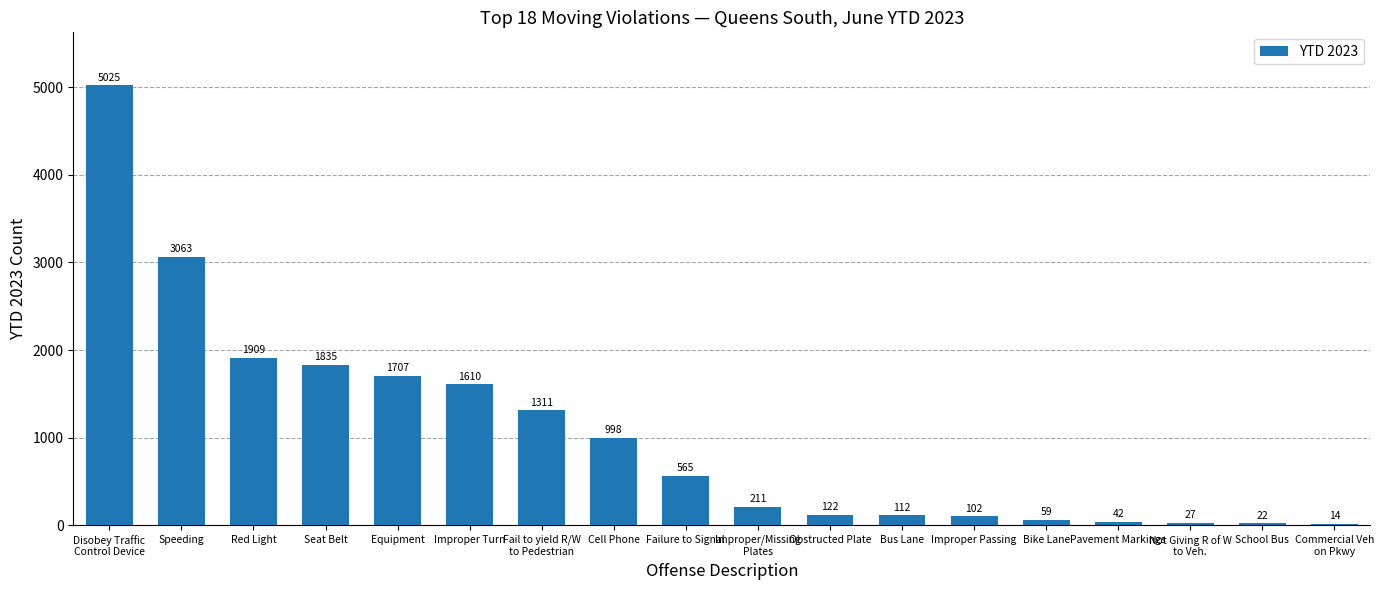

At which label does the data first exceed 565?

Disobey Traffic
Control Device